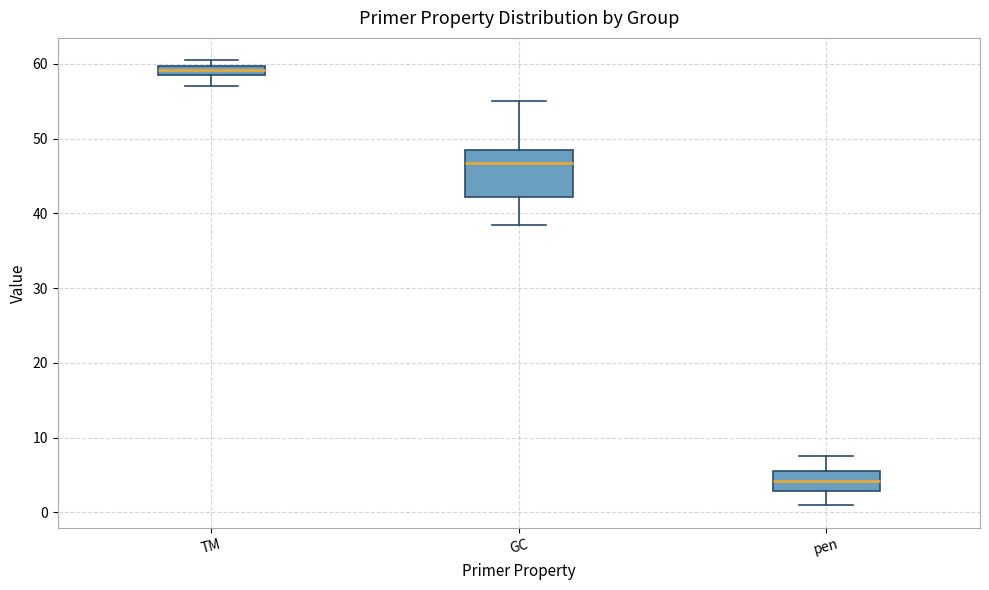

Where does the lower whisker of the box for pen end on the y-axis? The values are not printed on the chart, so give them approximately, as read against the axis.

1